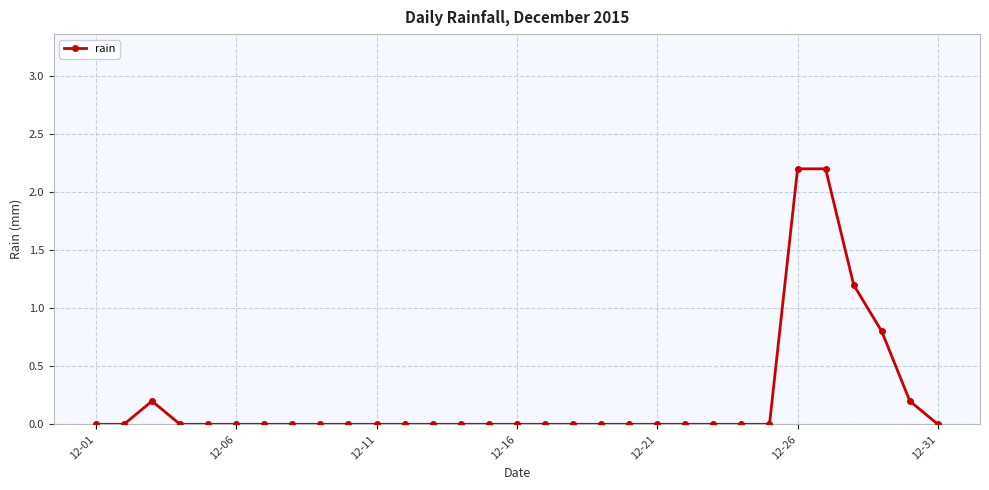

Count the number of data series in this chart.

1